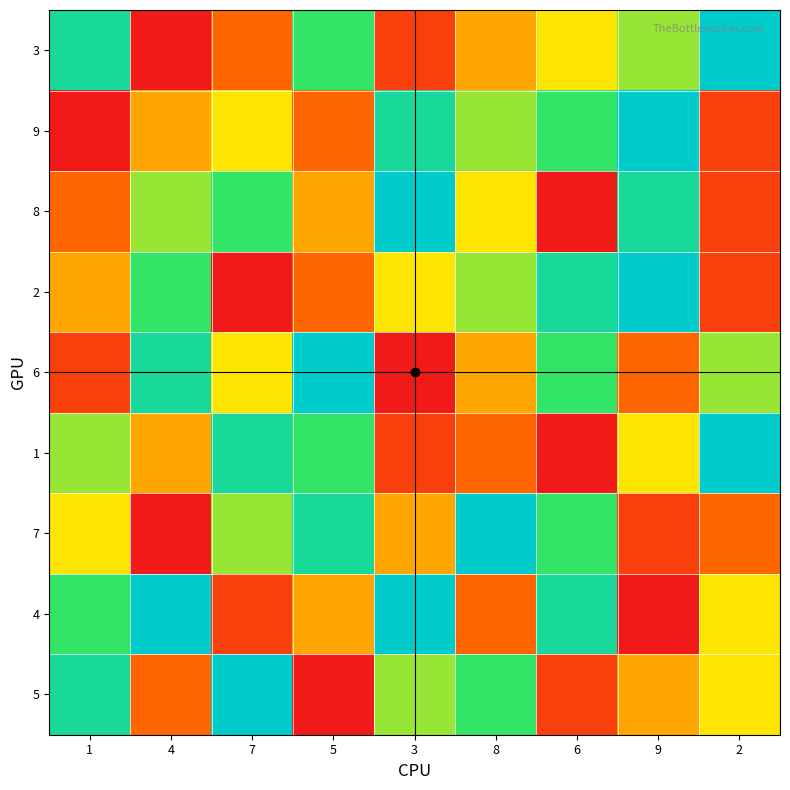

Reading left to right, extract all data points from this chart.

3: 1=8	4=1	7=3	5=7	3=2	8=4	6=5	9=6	2=9
9: 1=1	4=4	7=5	5=3	3=8	8=6	6=7	9=9	2=2
8: 1=3	4=6	7=7	5=4	3=9	8=5	6=1	9=8	2=2
2: 1=4	4=7	7=1	5=3	3=5	8=6	6=8	9=9	2=2
6: 1=2	4=8	7=5	5=9	3=1	8=4	6=7	9=3	2=6
1: 1=6	4=4	7=8	5=7	3=2	8=3	6=1	9=5	2=9
7: 1=5	4=1	7=6	5=8	3=4	8=9	6=7	9=2	2=3
4: 1=7	4=9	7=2	5=4	3=9	8=3	6=8	9=1	2=5
5: 1=8	4=3	7=9	5=1	3=6	8=7	6=2	9=4	2=5